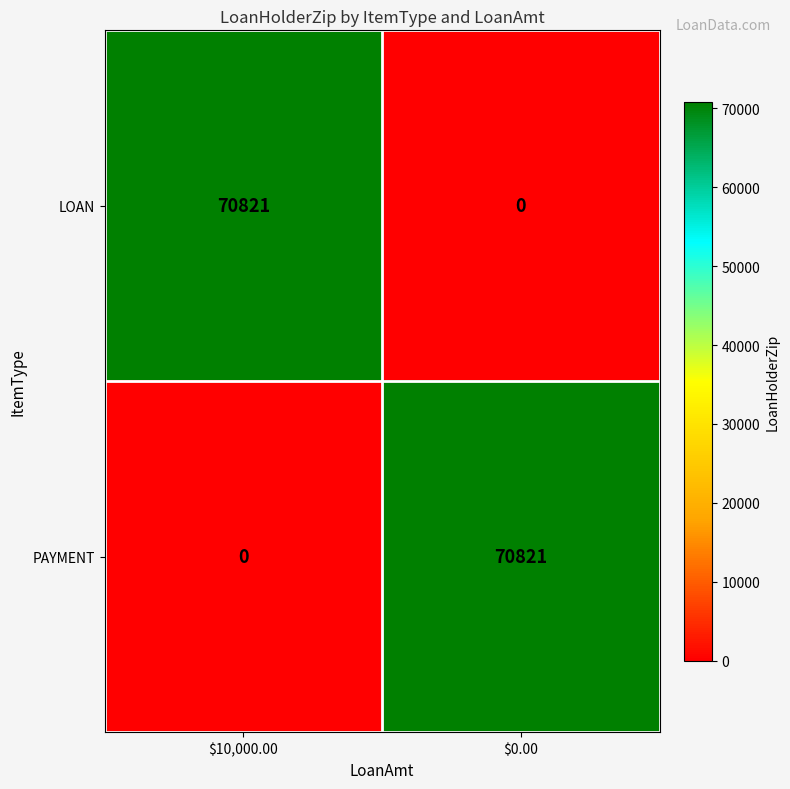

The PAYMENT series shows -46459 at $10,000.00. True or false?

False